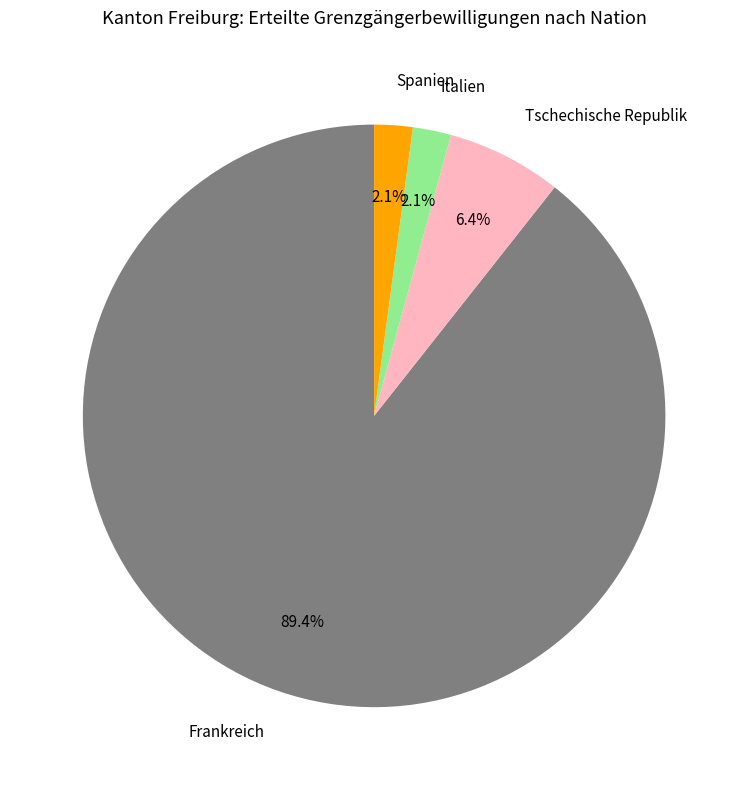

Which has a higher value, Tschechische Republik or Frankreich?

Frankreich